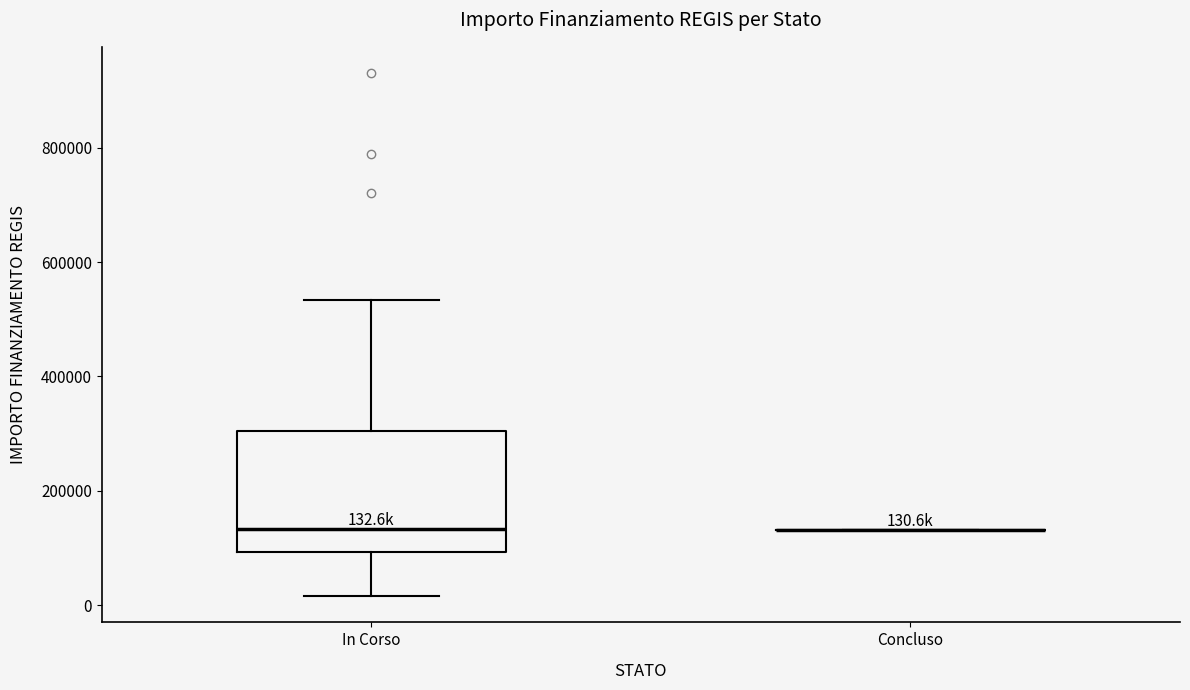

Which box is the tallest, from its lower edge to its upper edge?

In Corso